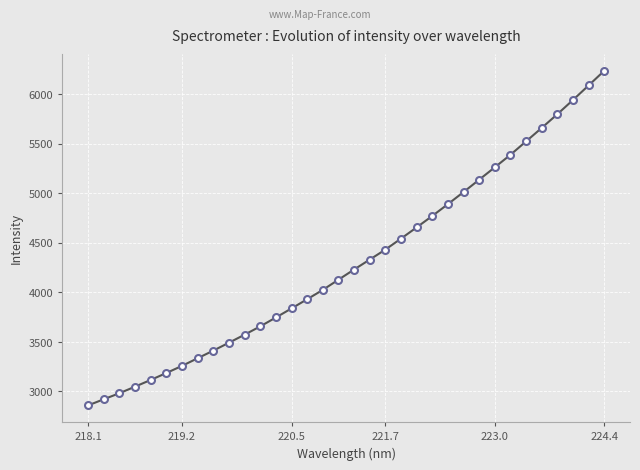

Reading left to right, list all the values displayed in this chart.

2858.8	2920.8	2981.6	3048.2	3115.8	3185.8	3257.9	3335.0	3412.1	3491.8	3573.0	3656.8	3746.6	3838.1	3930.9	4025.5	4128.3	4231.0	4331.3	4432.2	4543.0	4656.5	4771.9	4891.3	5013.2	5137.9	5263.3	5389.4	5524.8	5660.7	5798.9	5942.5	6089.1	6237.1